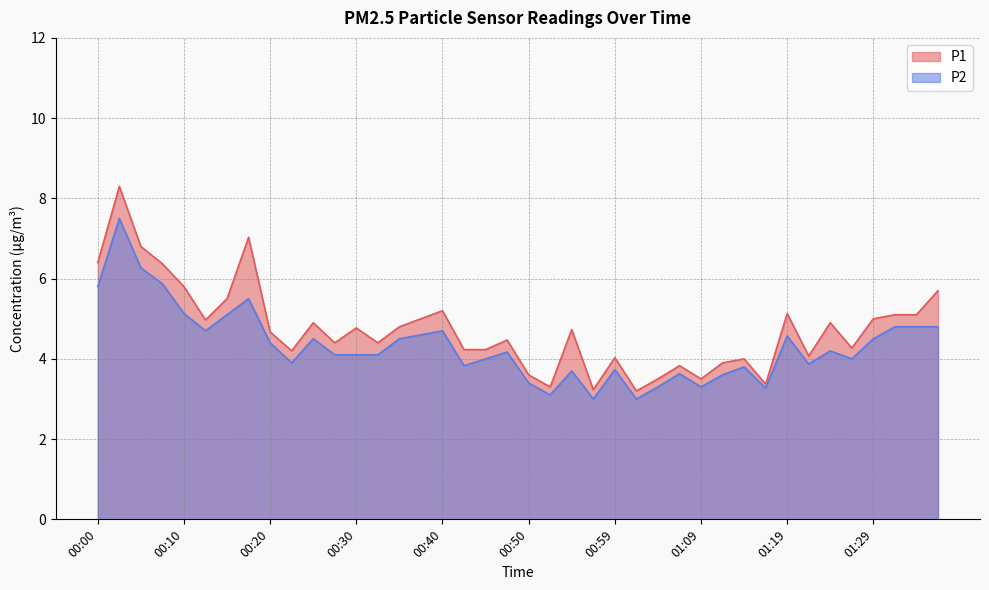

Does the chart have visible grid lines?

Yes